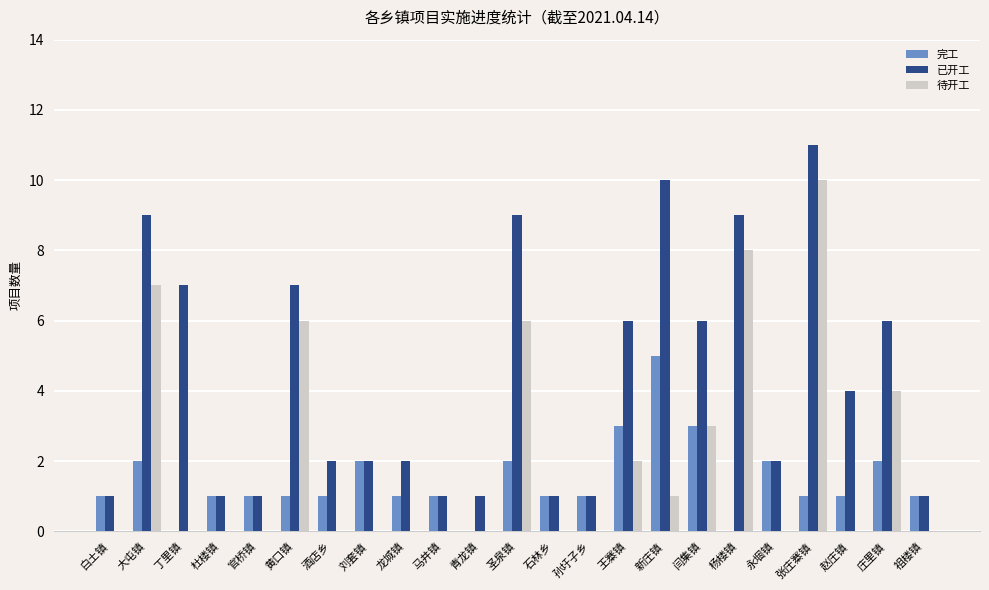

Is the value of 待开工 at 官桥镇 greater than the value of 已开工 at 刘套镇?

No